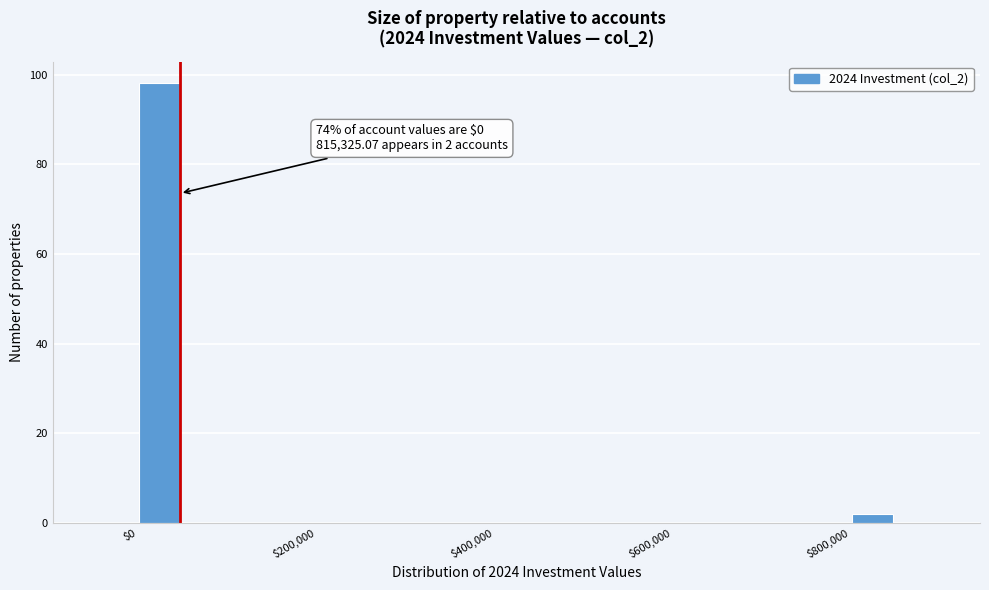

Around what value on the x-axis is the tallest bar? Give the approximate position of its centre, as read against the axis.

20000